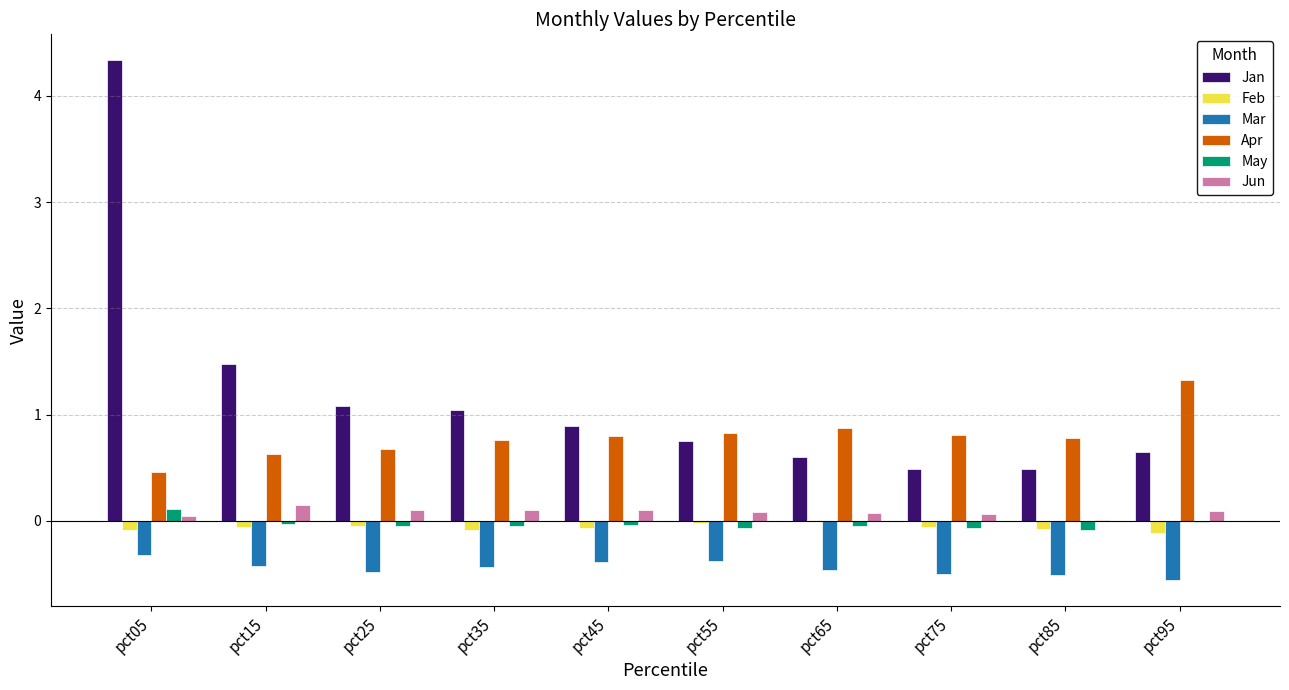

True or false: Mar has a value of -0.6 at pct95.

True